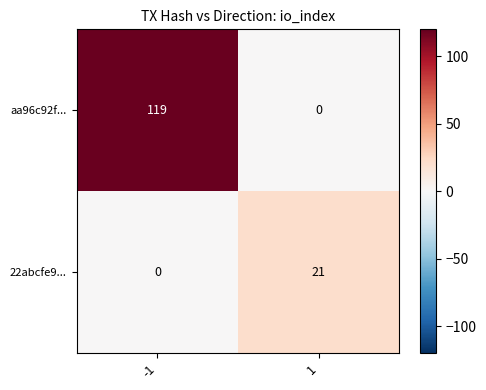

What is the sum of all 22abcfe9... values?

21